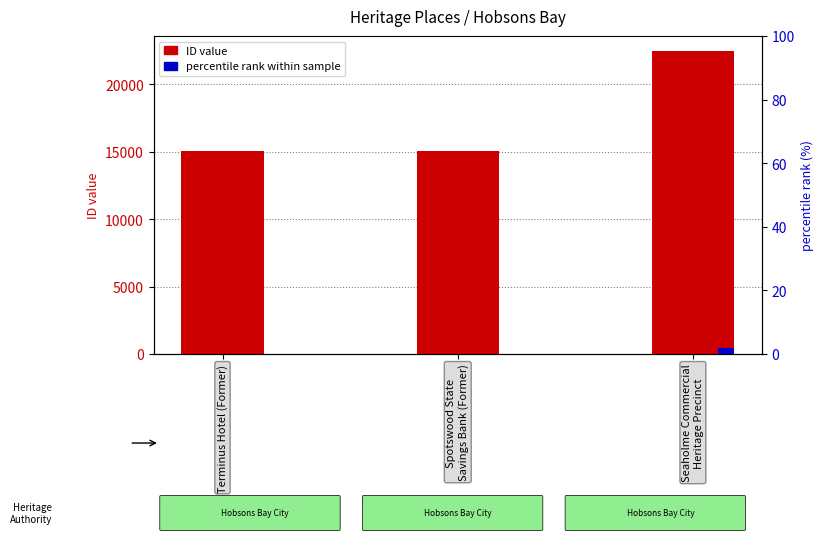

Is the value of normalized rank at Spotswood State
Savings Bank (Former) greater than the value of ID at Seaholme Commercial
Heritage Precinct?

No